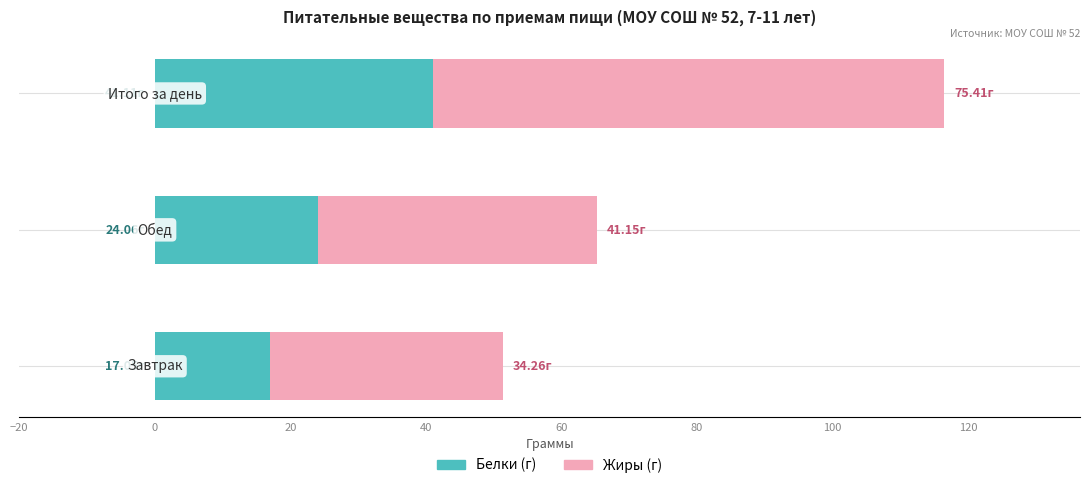

How many data points in Белки (г) are above 24?

2